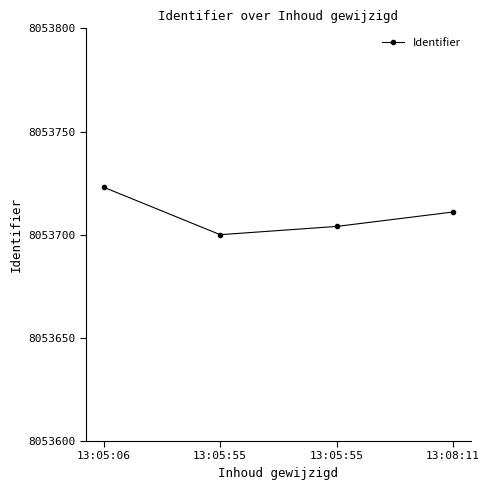

Count the values in the range 8053704 to 8053723.

3